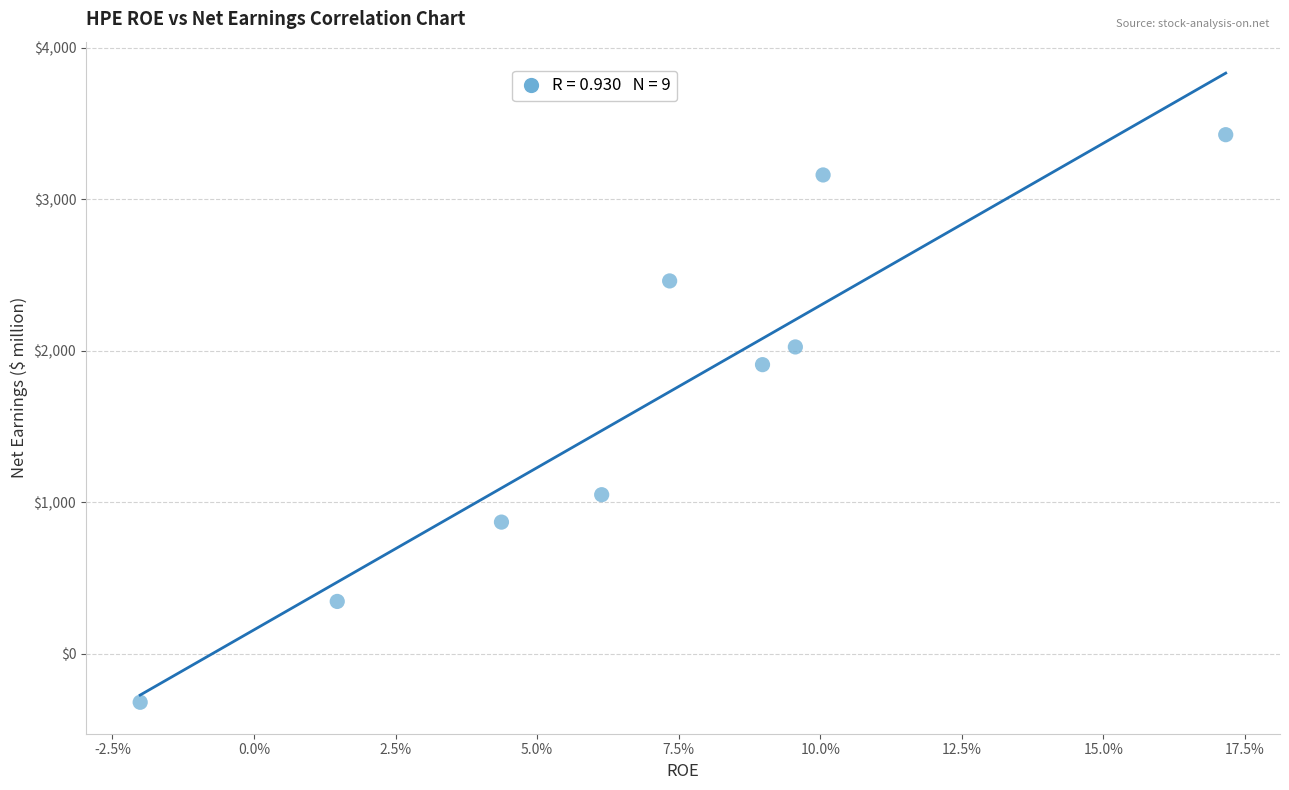

What is the average Y value?

1658